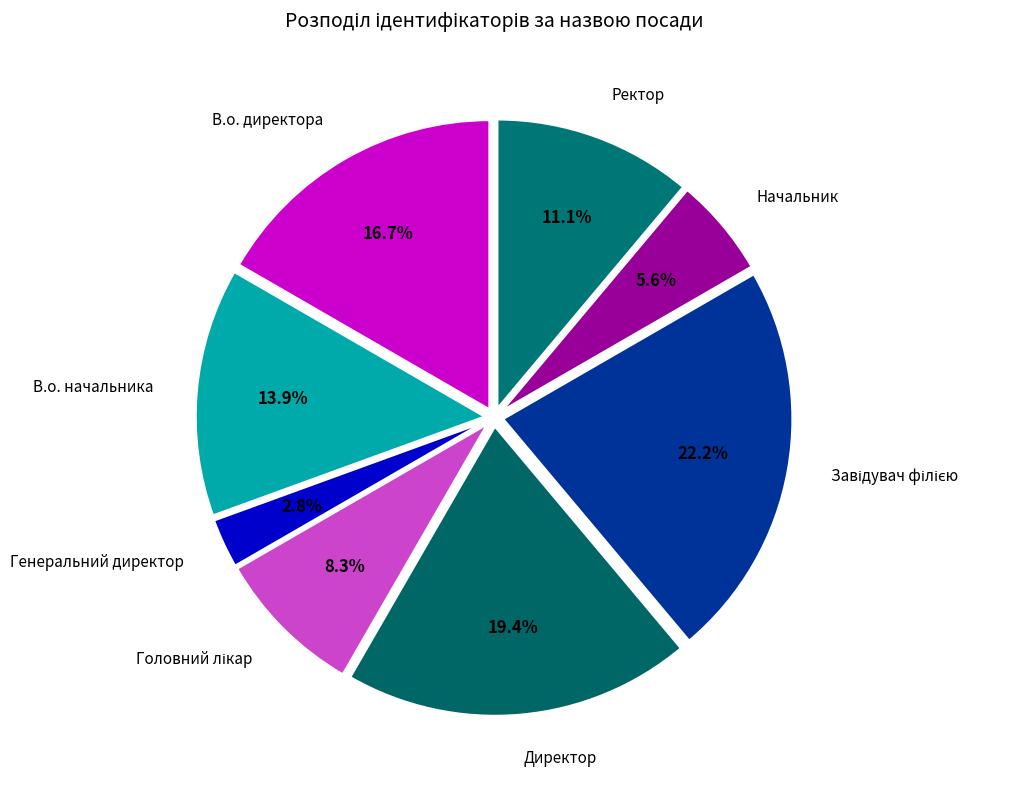

To the nearest percent, what is the difference between the largest and smallest slice percentages?

19%